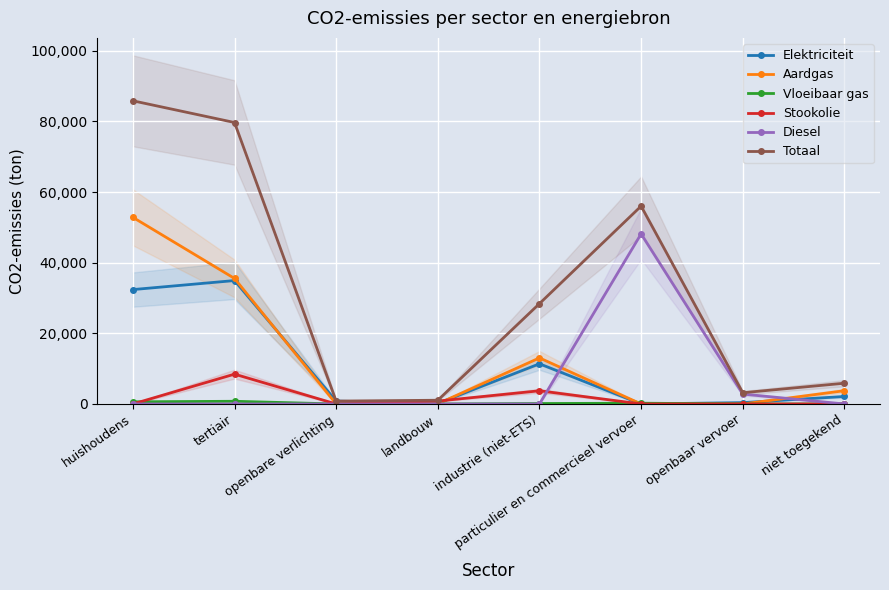

At which category is the sum across all series the highest?

huishoudens